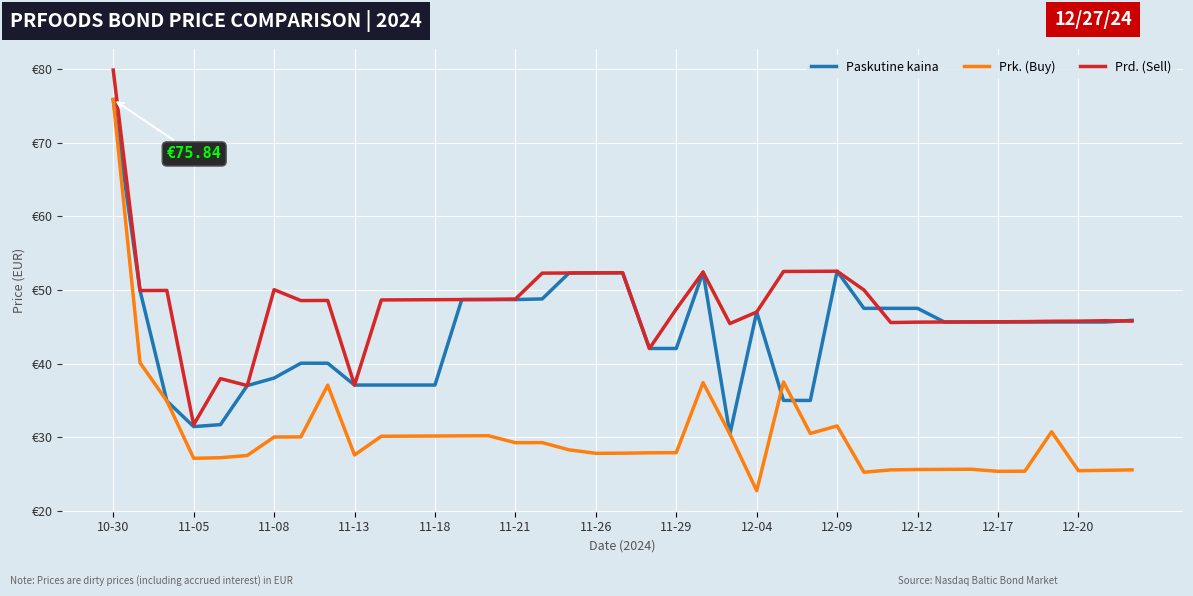

Does the chart display data point markers on the line(s)?

No